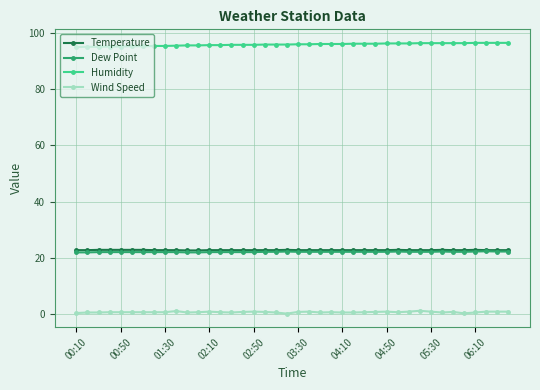

What is the highest value of the Dew Point series?

22.3